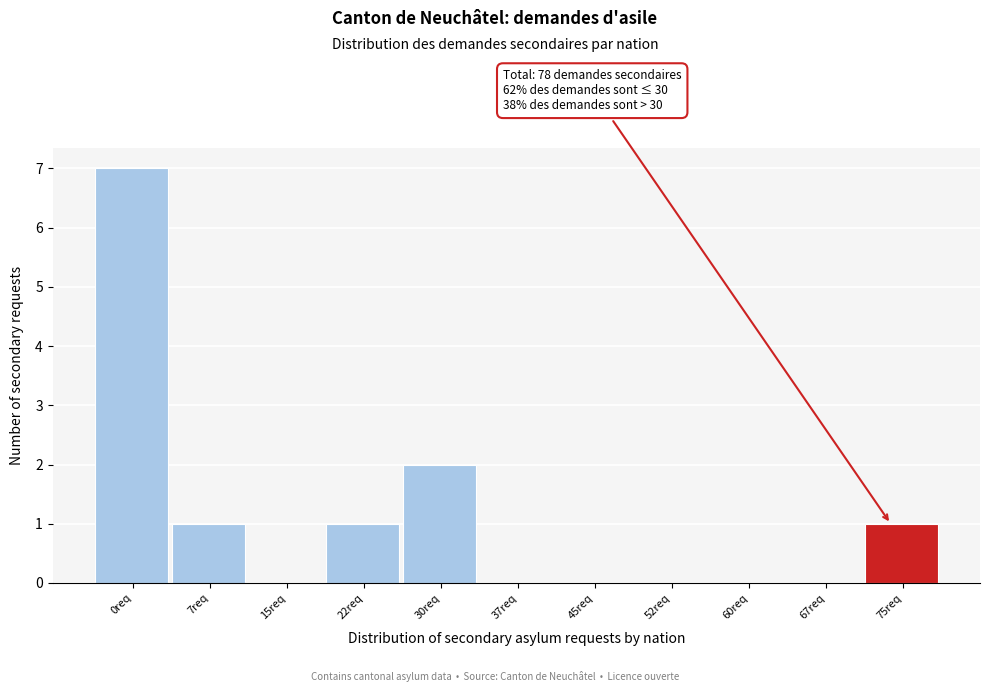

Reading right to left, list all the values displayed in this chart.

75req=1	67req=0	60req=0	52req=0	45req=0	37req=0	30req=2	22req=1	15req=0	7req=1	0req=7